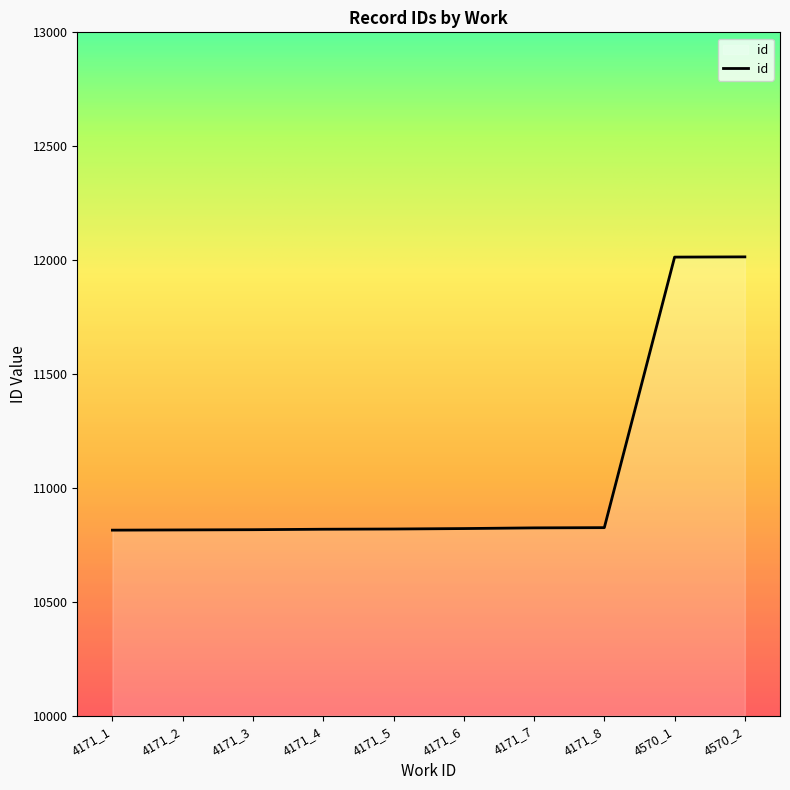

What is the change in value from 4171_5 to 4570_2?

+1195